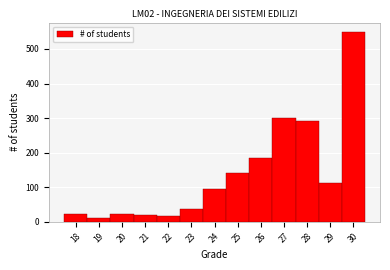

Reading left to right, transcribe this chart: for each bar, give the range it covers on the x-axis and its height. The values are not printed on the chart, so give them approximately, as read against the axis.

17.5 to 18.5: 20
18.5 to 19.5: 10
19.5 to 20.5: 20
20.5 to 21.5: 20
21.5 to 22.5: 20
22.5 to 23.5: 40
23.5 to 24.5: 90
24.5 to 25.5: 140
25.5 to 26.5: 180
26.5 to 27.5: 300
27.5 to 28.5: 290
28.5 to 29.5: 110
29.5 to 30.5: 550